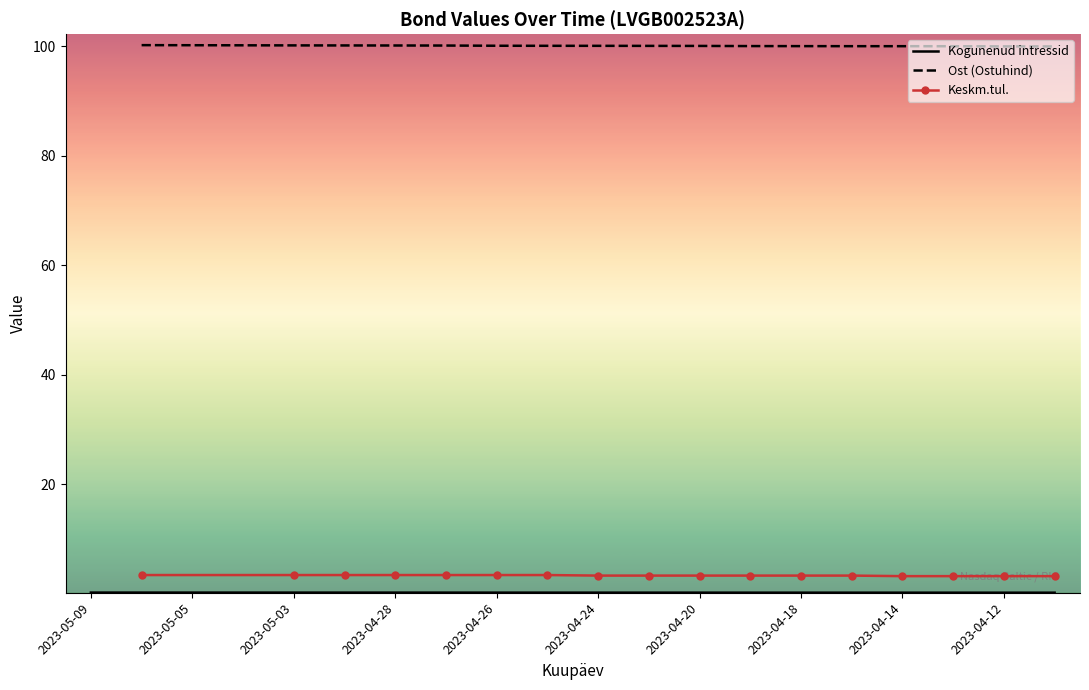

Is it true that the value at 2023-04-11 is 0.2?

True